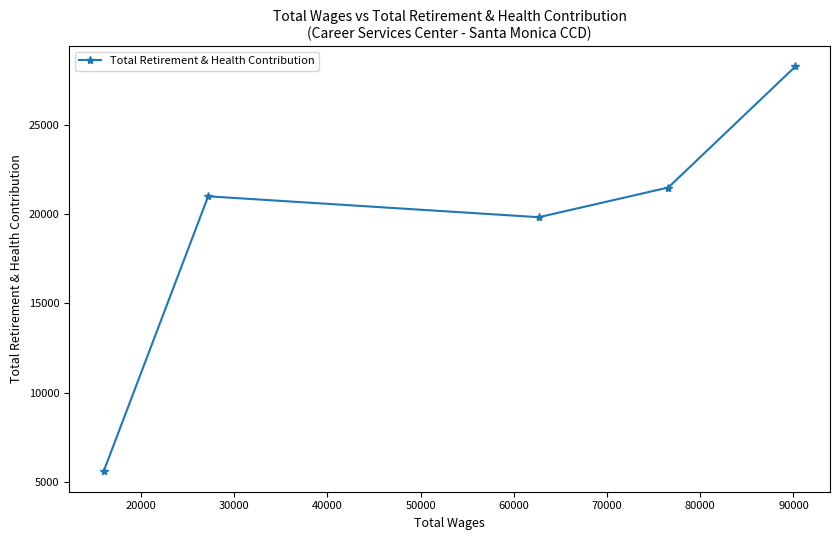

What is the sum of all values?

96229